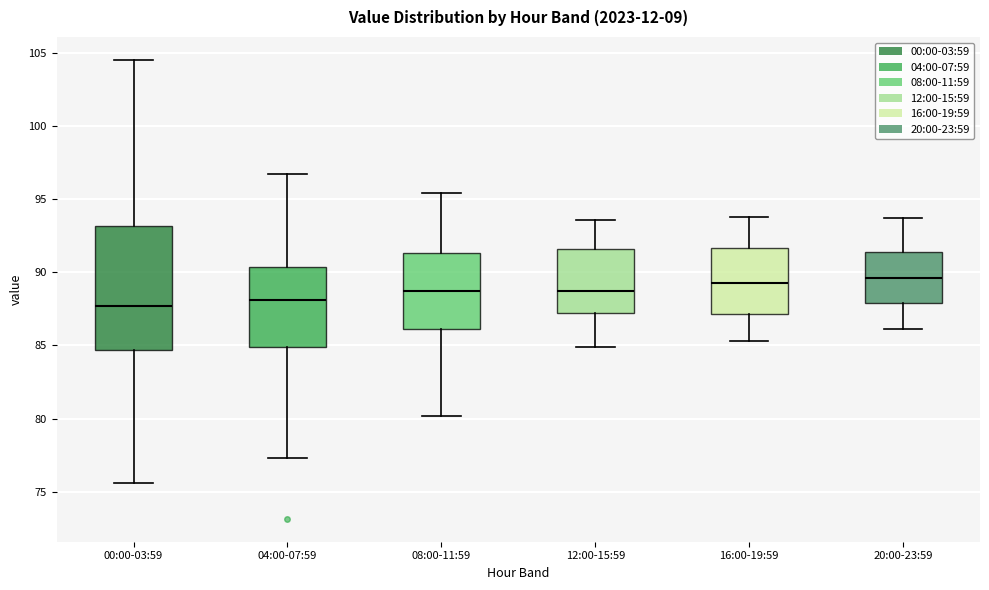

Comparing the boxes themselves (not the whiskers), which one is the tallest?

00:00-03:59